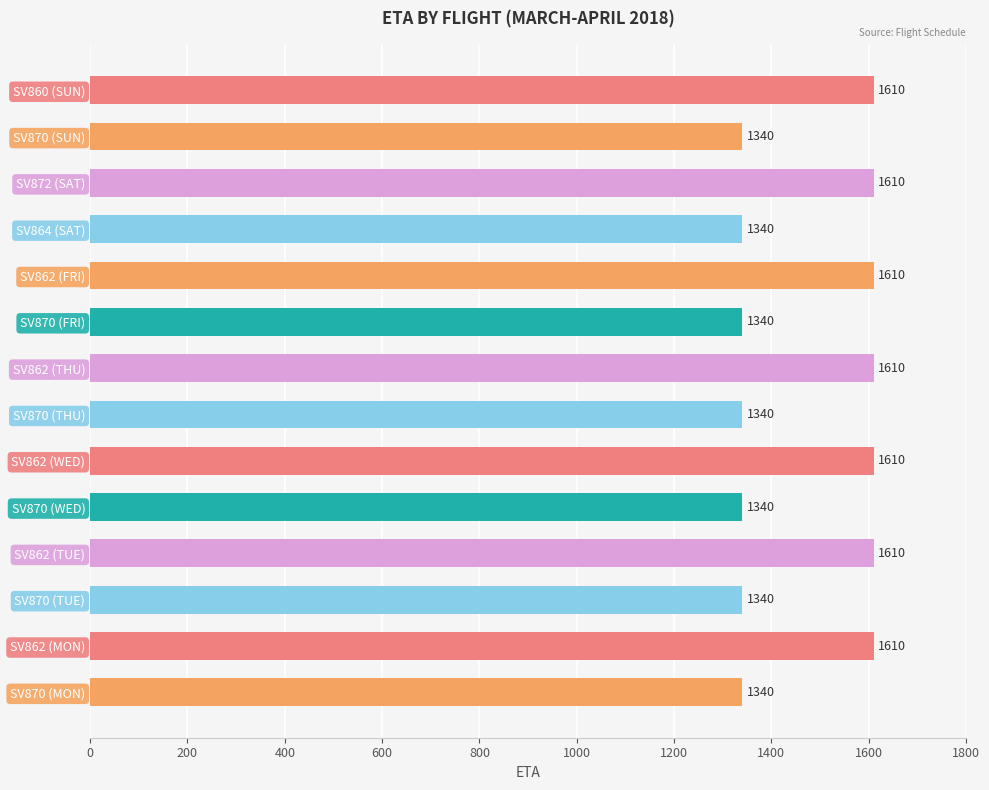

The chart shows a value of 1610 at SV860 (SUN). True or false?

True